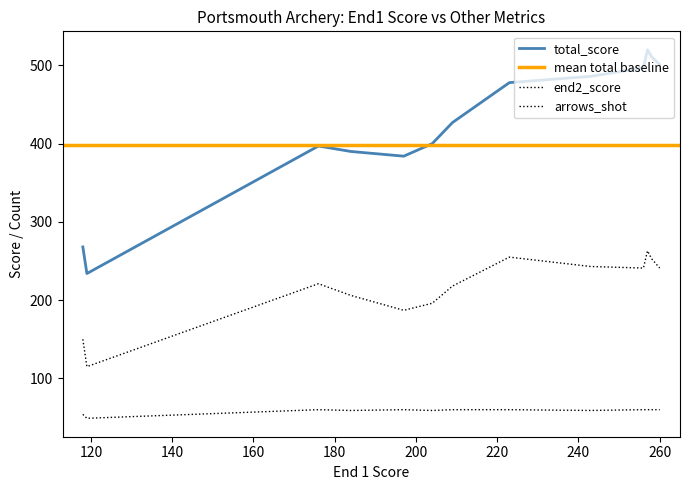

The value of arrows_shot at 13 is 21. True or false?

False